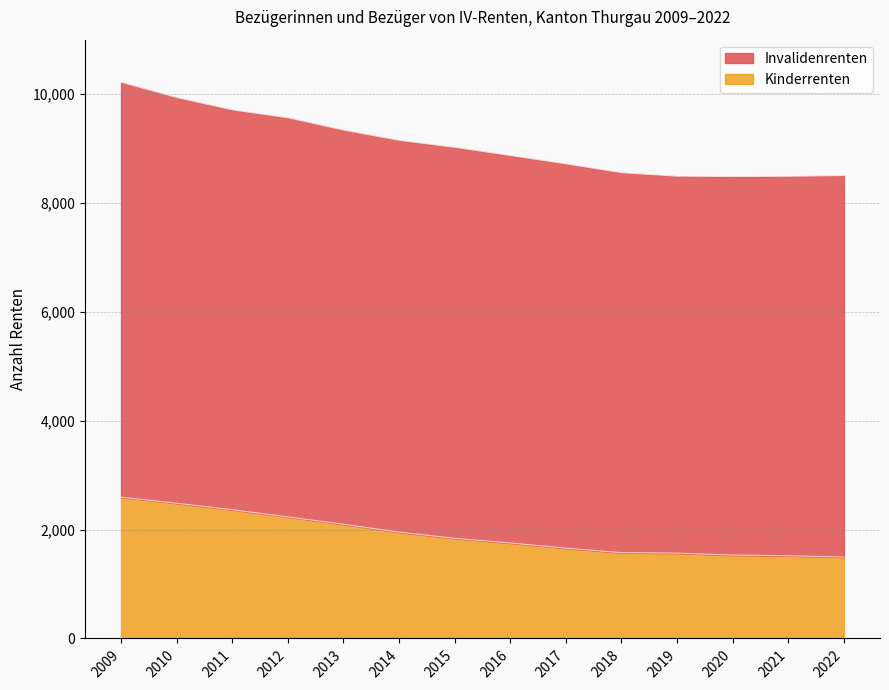

Which series changed the most between 2016 and 2017?

Invalidenrenten